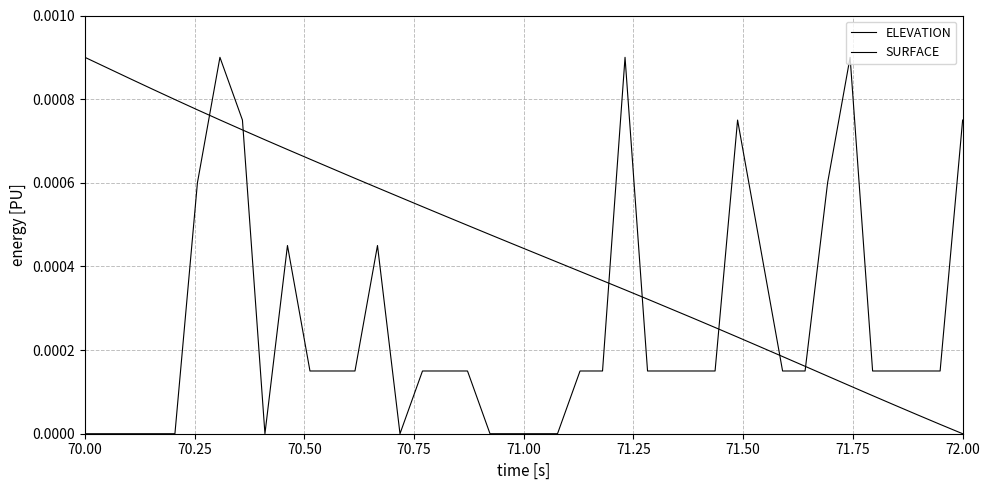

How many lines are shown in the chart?

2